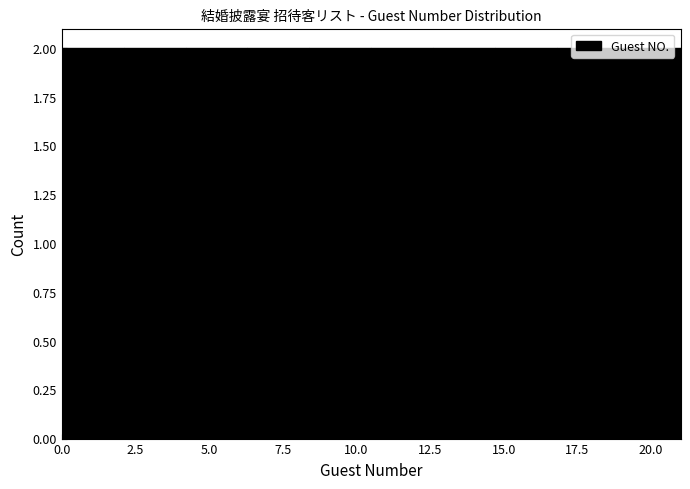

Reading left to right, list every bar in this chart as the range it spans on the x-axis followed by its height. Neither the bar edges nor the heights are printed on the chart, so give them approximately, as read against the axes.

0.0 to 2.1: 2
2.1 to 4.2: 2
4.2 to 6.3: 2
6.3 to 8.4: 2
8.4 to 10.5: 2
10.5 to 12.6: 2
12.6 to 14.7: 2
14.7 to 16.8: 2
16.8 to 18.9: 2
18.9 to 21.0: 2